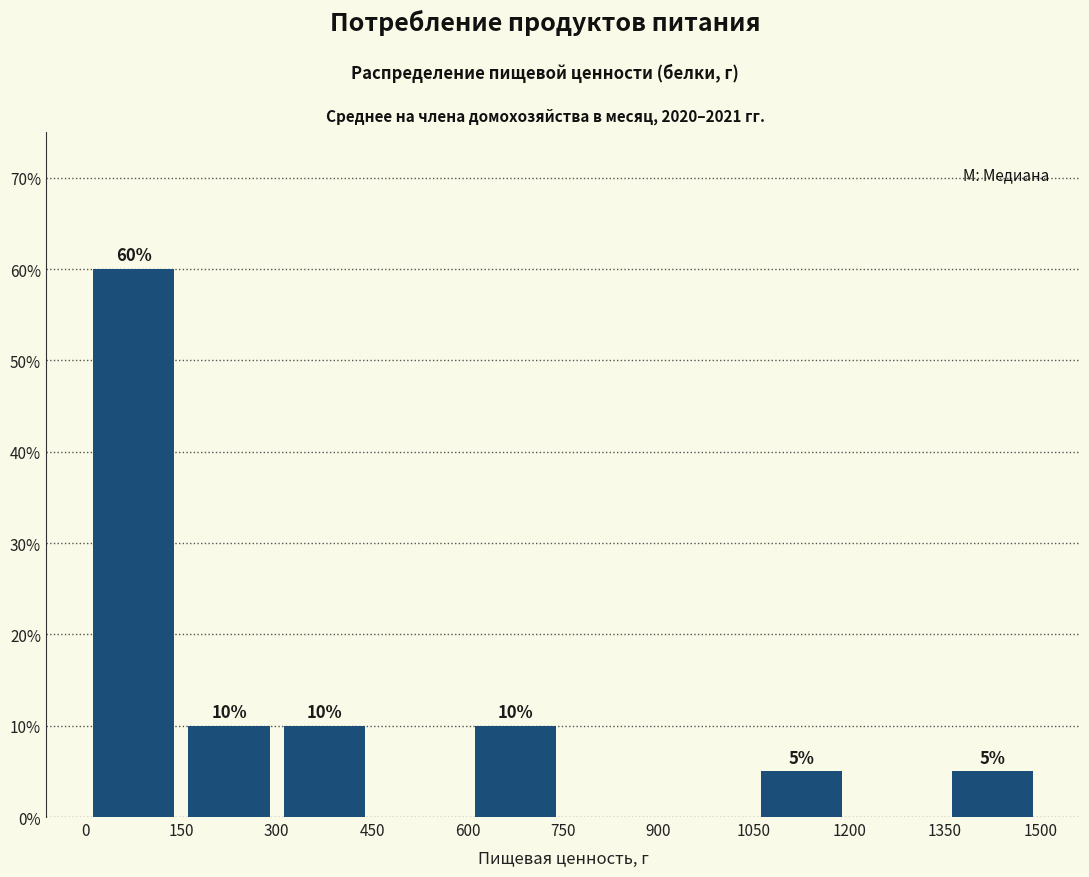

Which range on the x-axis has the tallest bar?

0 to 150